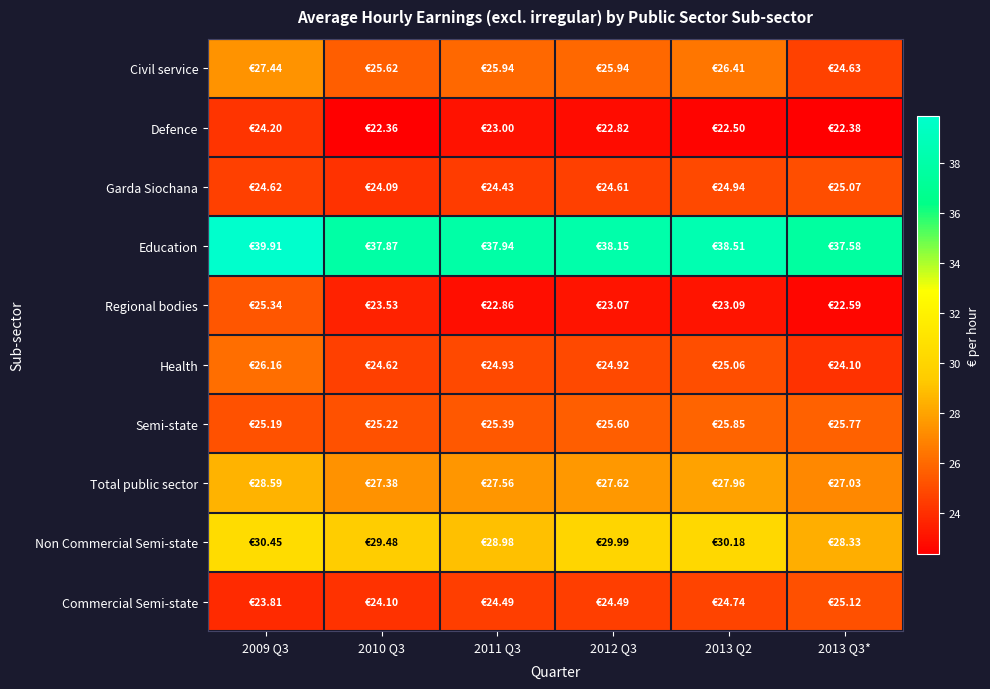

Reading right to left, transcribe all the data shown in this chart.

Civil service: 2013 Q3*=24.6	2013 Q2=26.4	2012 Q3=25.9	2011 Q3=25.9	2010 Q3=25.6	2009 Q3=27.4
Defence: 2013 Q3*=22.4	2013 Q2=22.5	2012 Q3=22.8	2011 Q3=23.0	2010 Q3=22.4	2009 Q3=24.2
Garda Siochana: 2013 Q3*=25.1	2013 Q2=24.9	2012 Q3=24.6	2011 Q3=24.4	2010 Q3=24.1	2009 Q3=24.6
Education: 2013 Q3*=37.6	2013 Q2=38.5	2012 Q3=38.1	2011 Q3=37.9	2010 Q3=37.9	2009 Q3=39.9
Regional bodies: 2013 Q3*=22.6	2013 Q2=23.1	2012 Q3=23.1	2011 Q3=22.9	2010 Q3=23.5	2009 Q3=25.3
Health: 2013 Q3*=24.1	2013 Q2=25.1	2012 Q3=24.9	2011 Q3=24.9	2010 Q3=24.6	2009 Q3=26.2
Semi-state: 2013 Q3*=25.8	2013 Q2=25.9	2012 Q3=25.6	2011 Q3=25.4	2010 Q3=25.2	2009 Q3=25.2
Total public sector: 2013 Q3*=27.0	2013 Q2=28.0	2012 Q3=27.6	2011 Q3=27.6	2010 Q3=27.4	2009 Q3=28.6
Non Commercial Semi-state: 2013 Q3*=28.3	2013 Q2=30.2	2012 Q3=30.0	2011 Q3=29.0	2010 Q3=29.5	2009 Q3=30.4
Commercial Semi-state: 2013 Q3*=25.1	2013 Q2=24.7	2012 Q3=24.5	2011 Q3=24.5	2010 Q3=24.1	2009 Q3=23.8